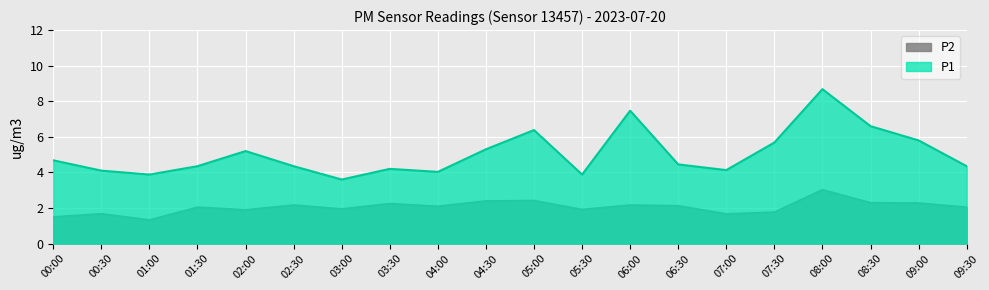

At how many categories does at least one series exceed 1?

20